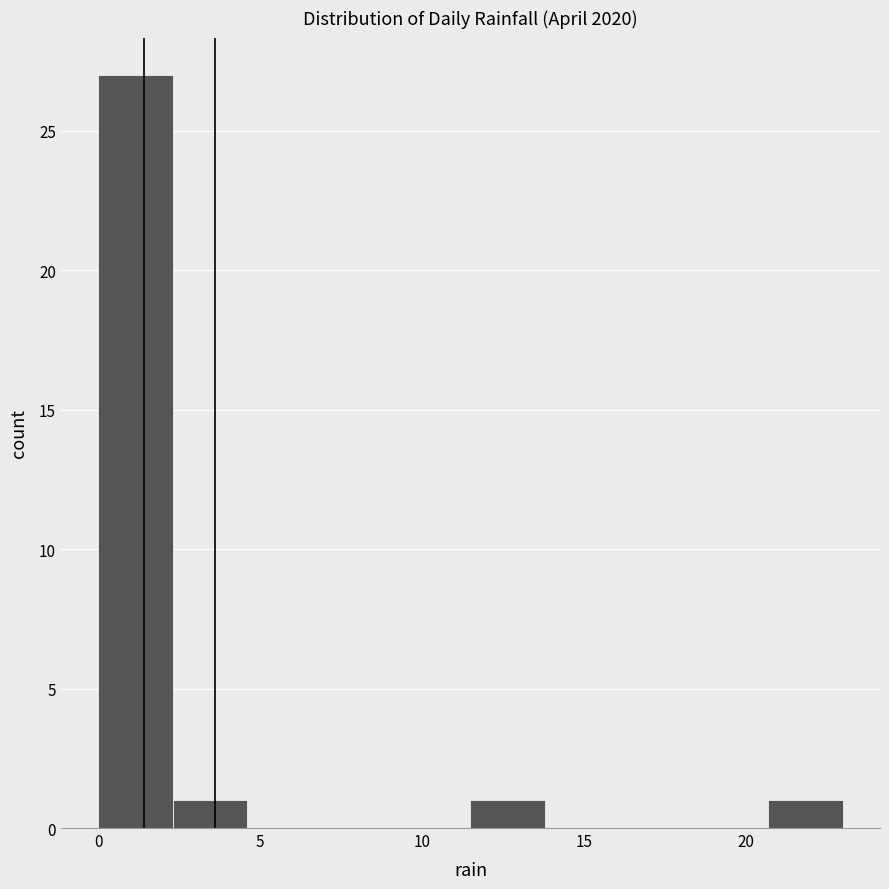

Reading left to right, transcribe this chart: for each bar, give the range it covers on the x-axis and its height. Neither the bar edges nor the heights are printed on the chart, so give them approximately, as read against the axes.

0.0 to 2.3: 27
2.3 to 4.6: 1
4.6 to 6.9: 0
6.9 to 9.2: 0
9.2 to 11.5: 0
11.5 to 13.8: 1
13.8 to 16.1: 0
16.1 to 18.4: 0
18.4 to 20.7: 0
20.7 to 23.0: 1